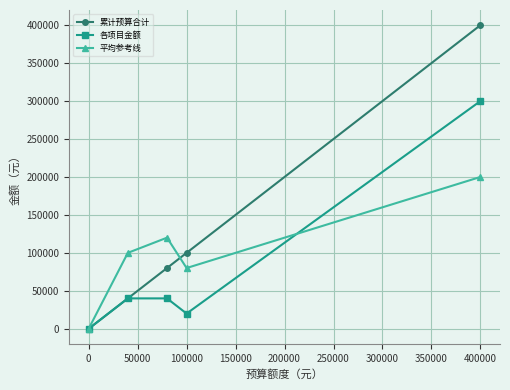

Rank the series by their maximum value, from highest to lowest.

累计预算合计, 各项目金额, 平均参考线